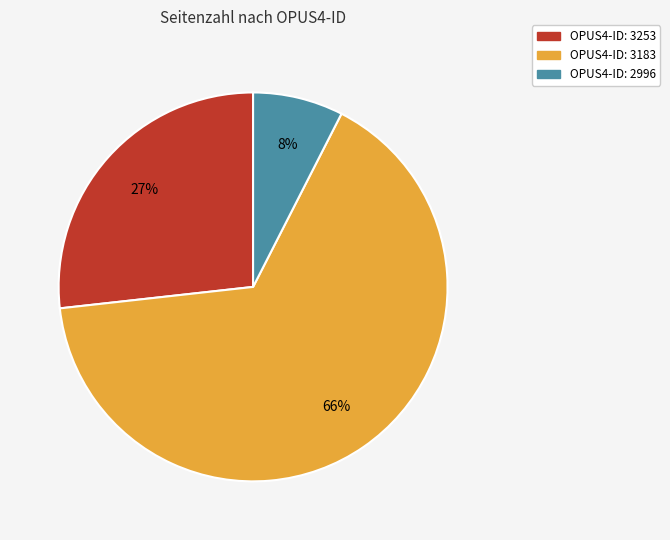

To the nearest percent, what is the average slice percentage?

33%